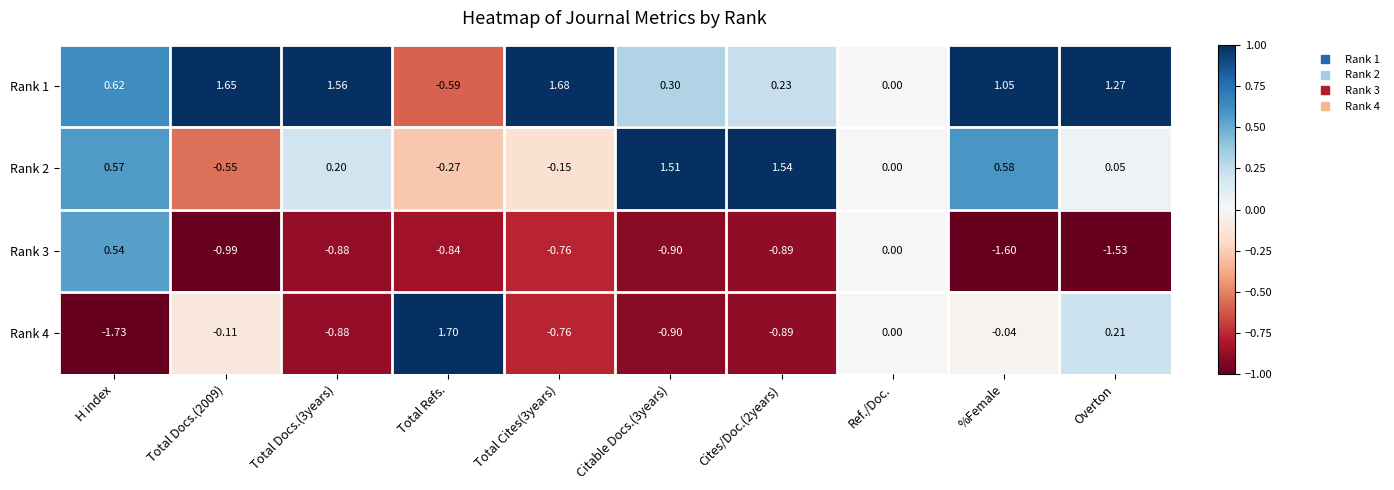

At which label does Rank 3 first exceed 0?

H index